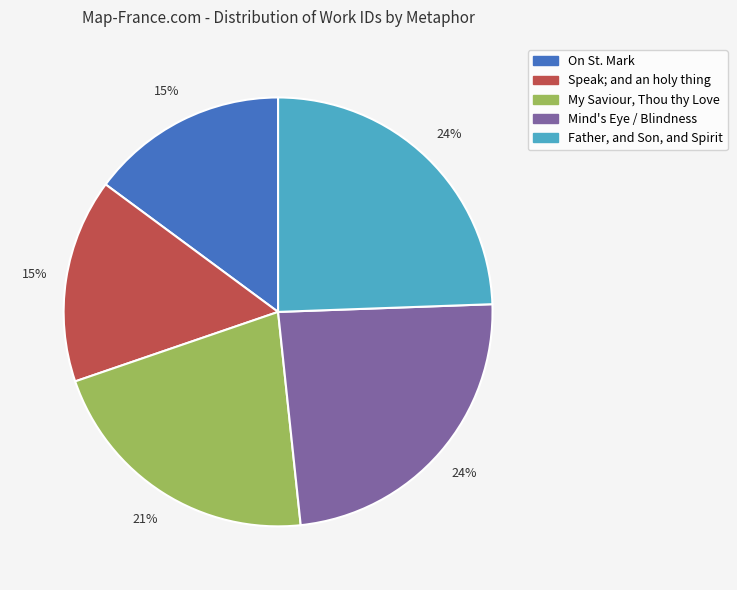

Approximately how many times larger is the value at On St. Mark compared to Speak; and an holy thing?

1.0